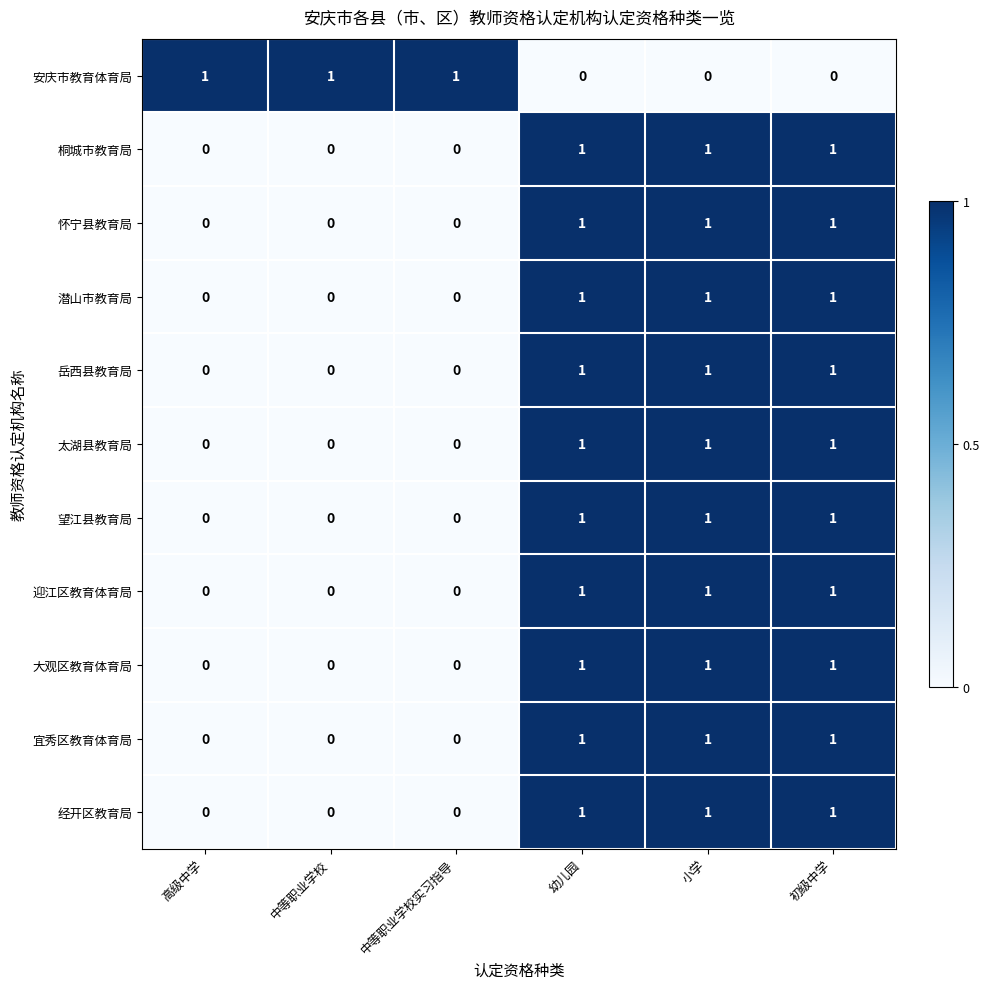

The 望江县教育局 series shows 0 at 幼儿园. True or false?

False